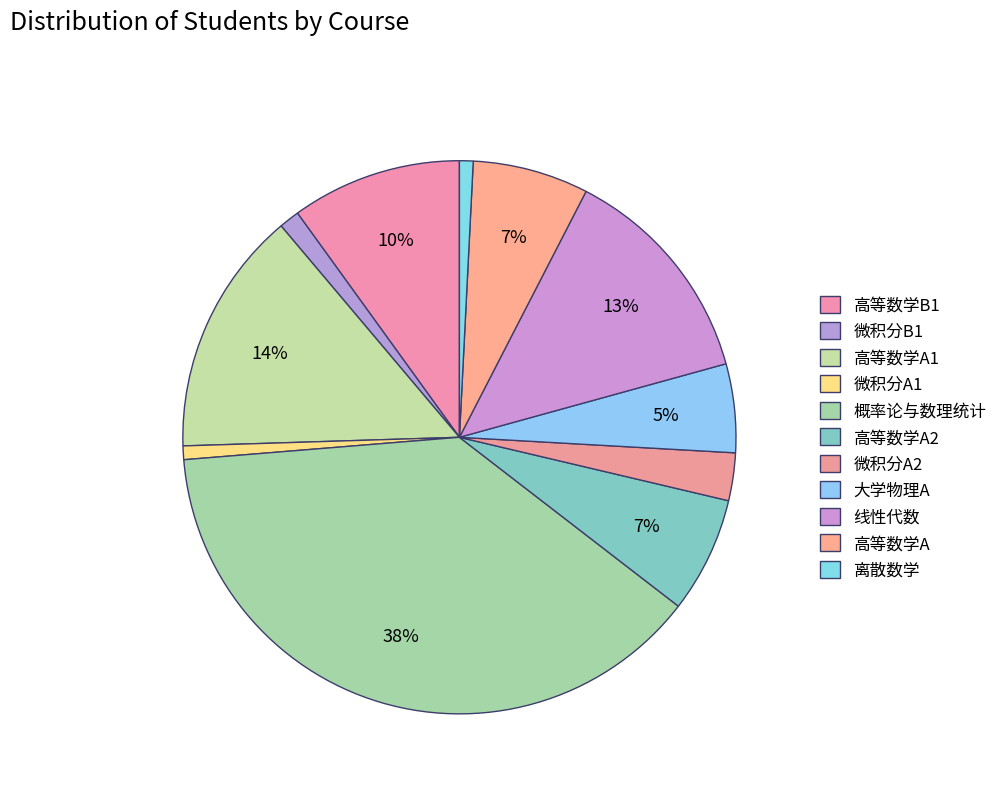

The 高等数学A slice represents 7% of the pie. True or false?

True